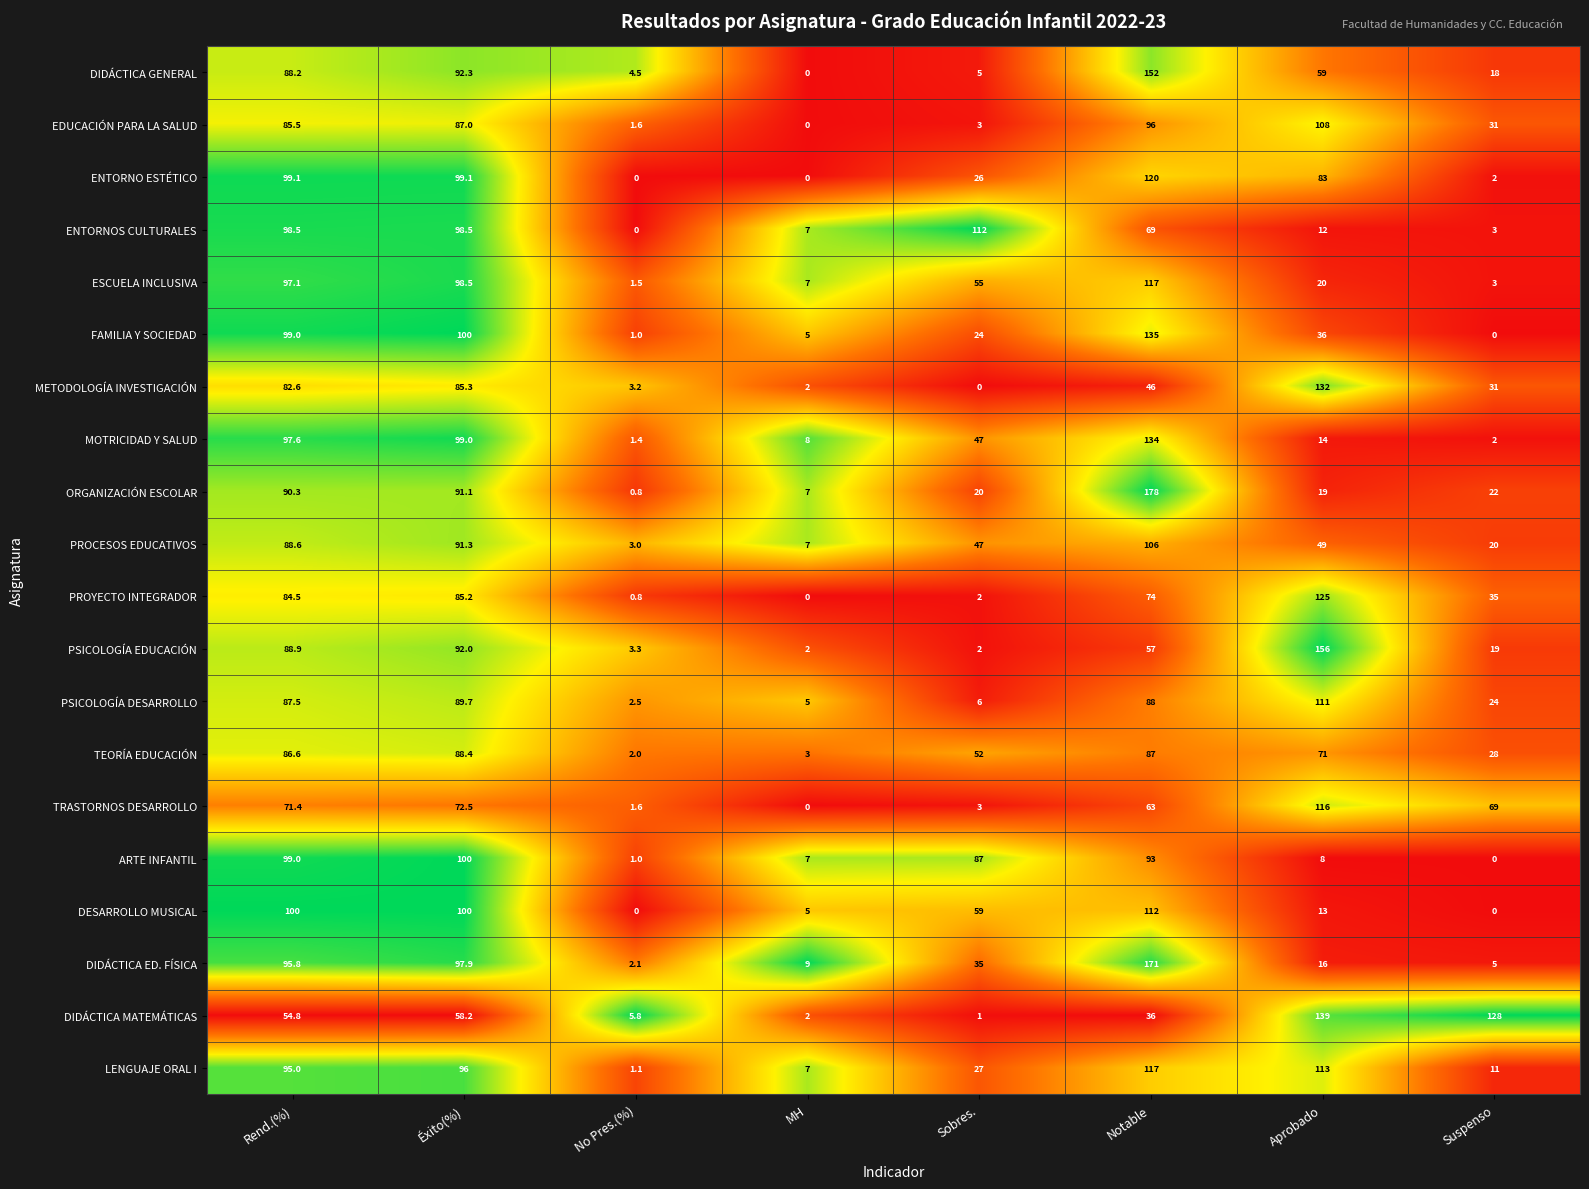

What is the difference between the FAMILIA Y SOCIEDAD values at Rend.(%) and Aprobado?

63.0